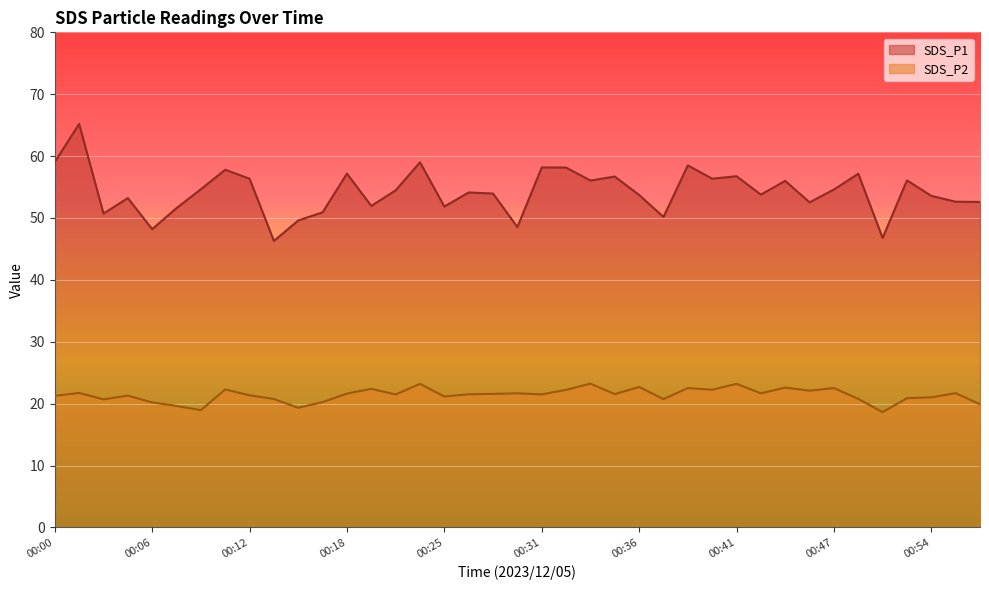

True or false: SDS_P2 and SDS_P1 cross at least once.

False